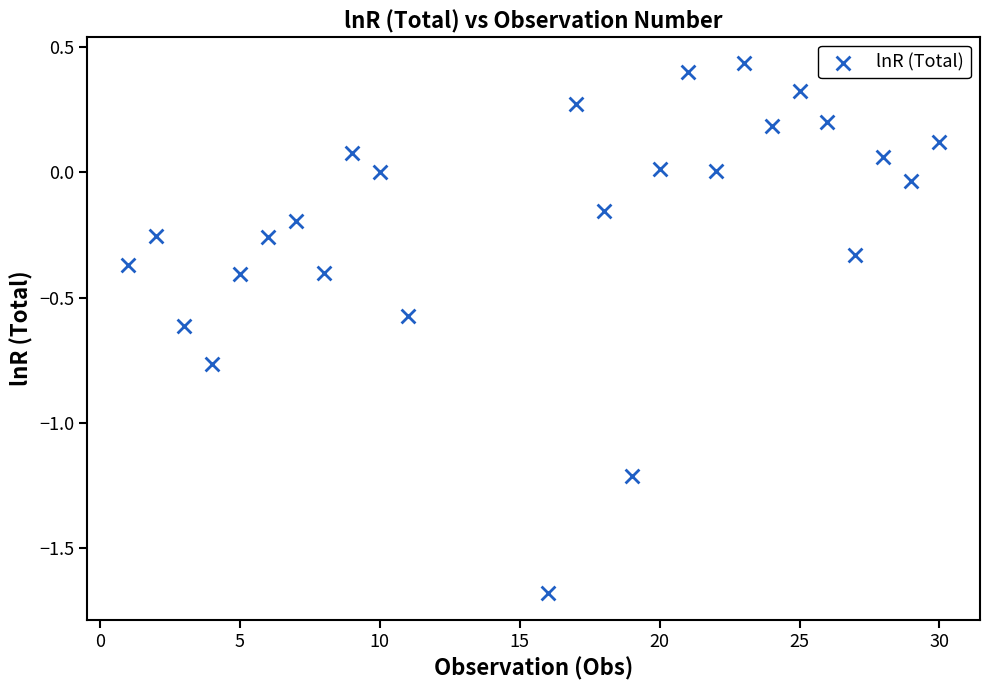

What is the range of Y values (max minus min)?

2.1